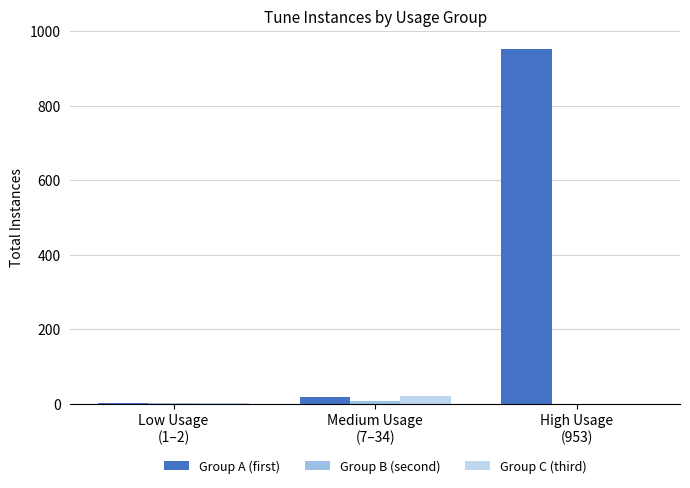

Between Medium Usage
(7–34) and High Usage
(953), which series saw the biggest shift?

Group A (first)